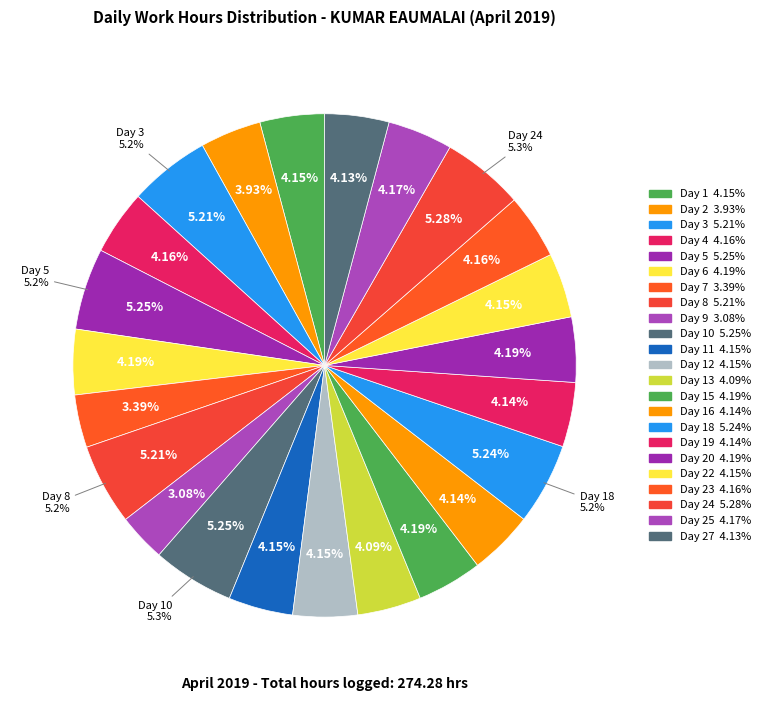

True or false: Day 6 accounts for 11% of the total.

False